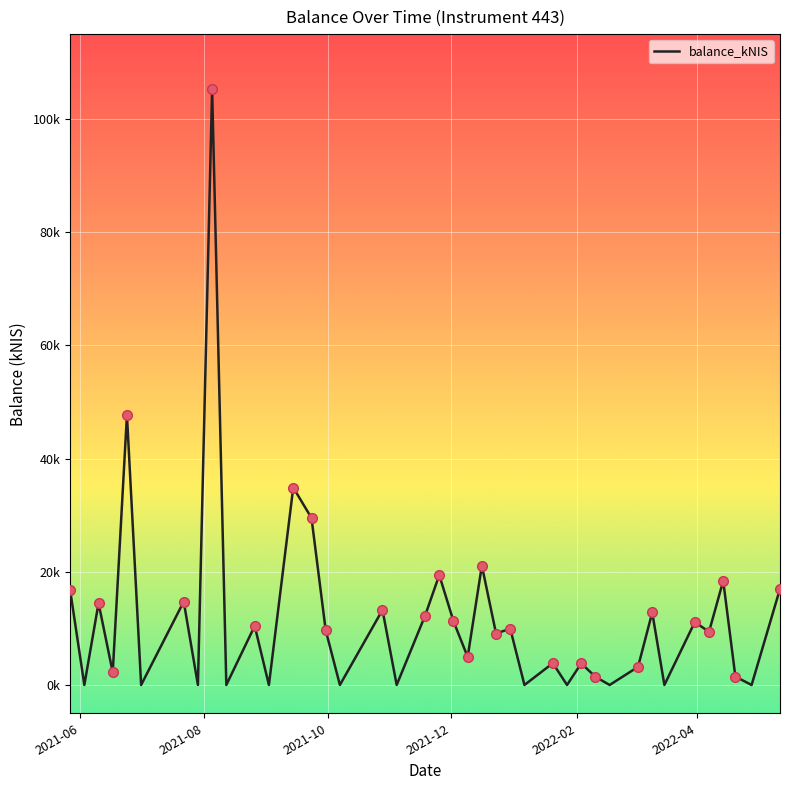

Is this an area chart (filled region under the line)?

No